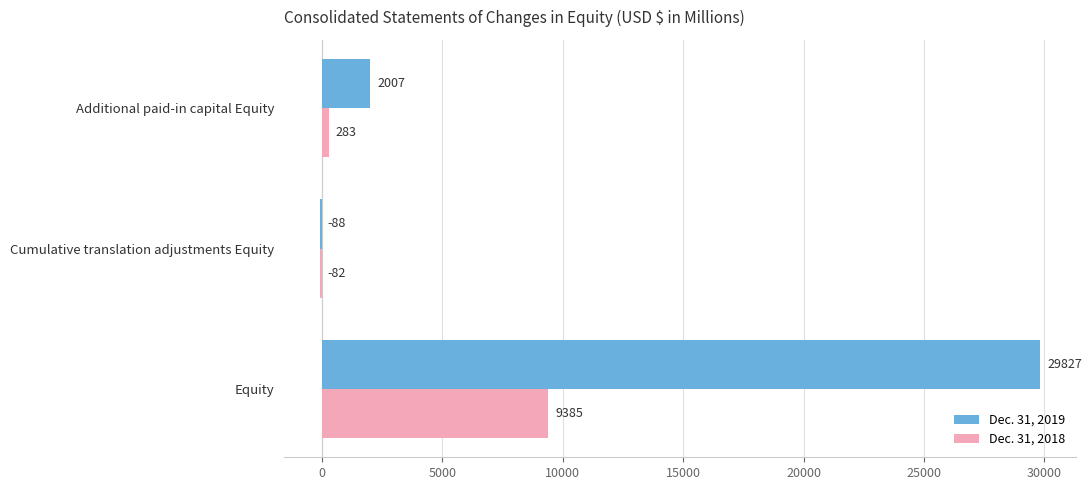

The Dec. 31, 2019 series shows 2007 at Additional paid-in capital Equity. True or false?

True